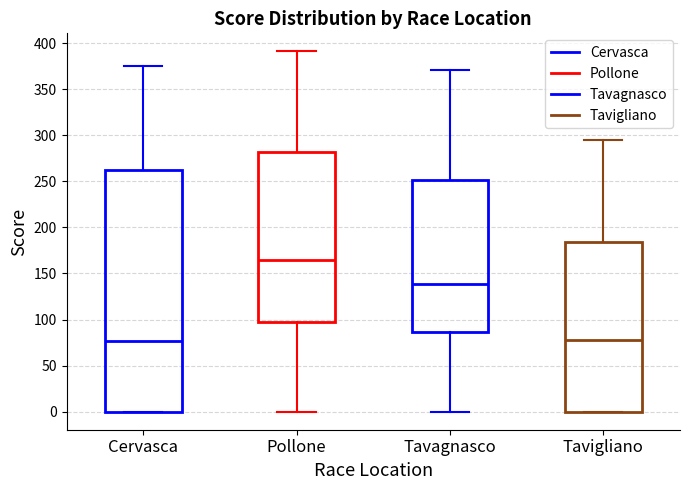

Where does the median line of the box for Tavagnasco sit on the y-axis? The values are not printed on the chart, so give them approximately, as read against the axis.

140